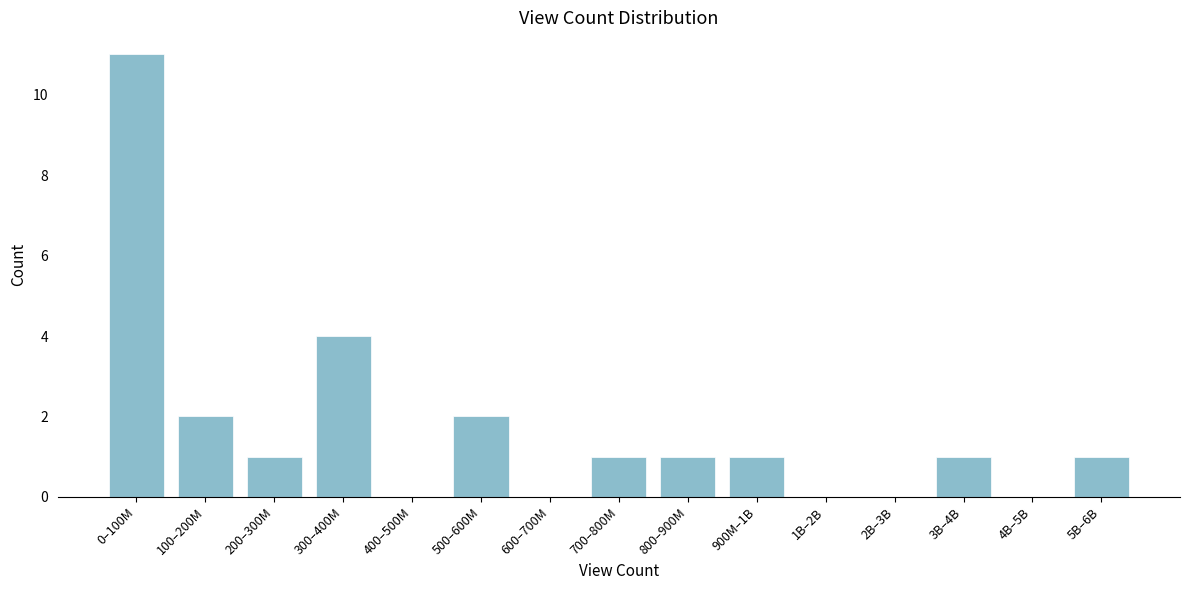

Reading right to left, list all the values displayed in this chart.

5B–6B=1	4B–5B=0	3B–4B=1	2B–3B=0	1B–2B=0	900M–1B=1	800–900M=1	700–800M=1	600–700M=0	500–600M=2	400–500M=0	300–400M=4	200–300M=1	100–200M=2	0–100M=11